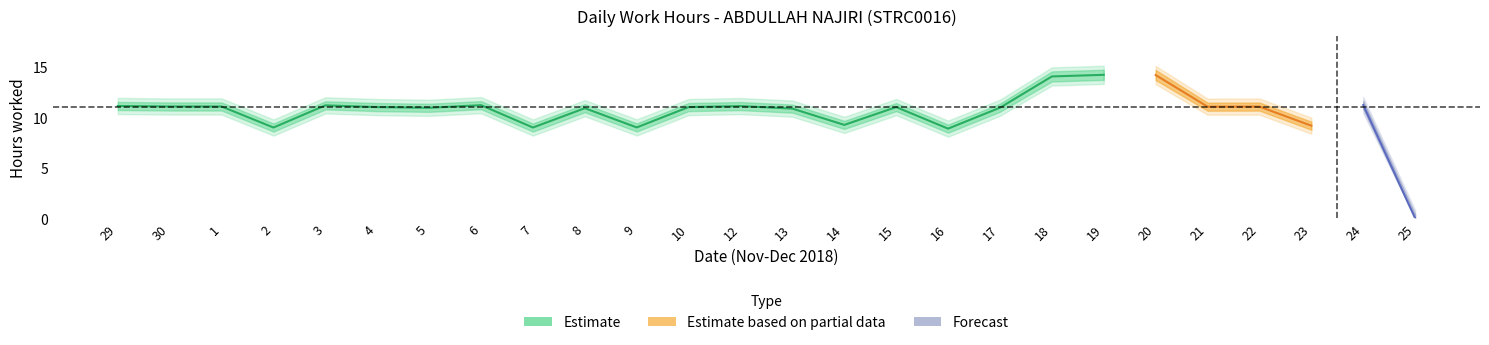

Reading left to right, extract all data points from this chart.

Low: 11.1	11.1	11.1	9.0	11.2	11.0	10.9	11.2	9.0	10.9	9.0	11.0	11.1	10.8	9.2	11.0	8.9	10.9	14.0	14.2	14.2	11.0	11.0	9.2	11.2	0.0
Low_upper: 11.5	11.4	11.4	9.4	11.6	11.4	11.3	11.6	9.4	11.3	9.4	11.4	11.5	11.2	9.6	11.4	9.3	11.3	14.5	14.7	14.7	11.4	11.4	9.6	11.6	0.4
Low_lower: 10.7	10.7	10.7	8.6	10.8	10.6	10.5	10.8	8.6	10.5	8.6	10.6	10.7	10.4	8.8	10.6	8.5	10.5	13.5	13.7	13.7	10.6	10.6	8.8	10.8	0.0
Low_upper2: 11.9	11.8	11.8	9.8	12.0	11.8	11.7	12.0	9.8	11.7	9.8	11.8	11.9	11.6	10.0	11.8	9.7	11.7	14.9	15.1	15.1	11.8	11.8	9.9	12.0	0.8
Low_lower2: 10.3	10.2	10.2	8.2	10.4	10.2	10.1	10.4	8.2	10.1	8.2	10.2	10.3	10.0	8.4	10.2	8.1	10.1	13.1	13.3	13.3	10.2	10.2	8.3	10.4	0.0